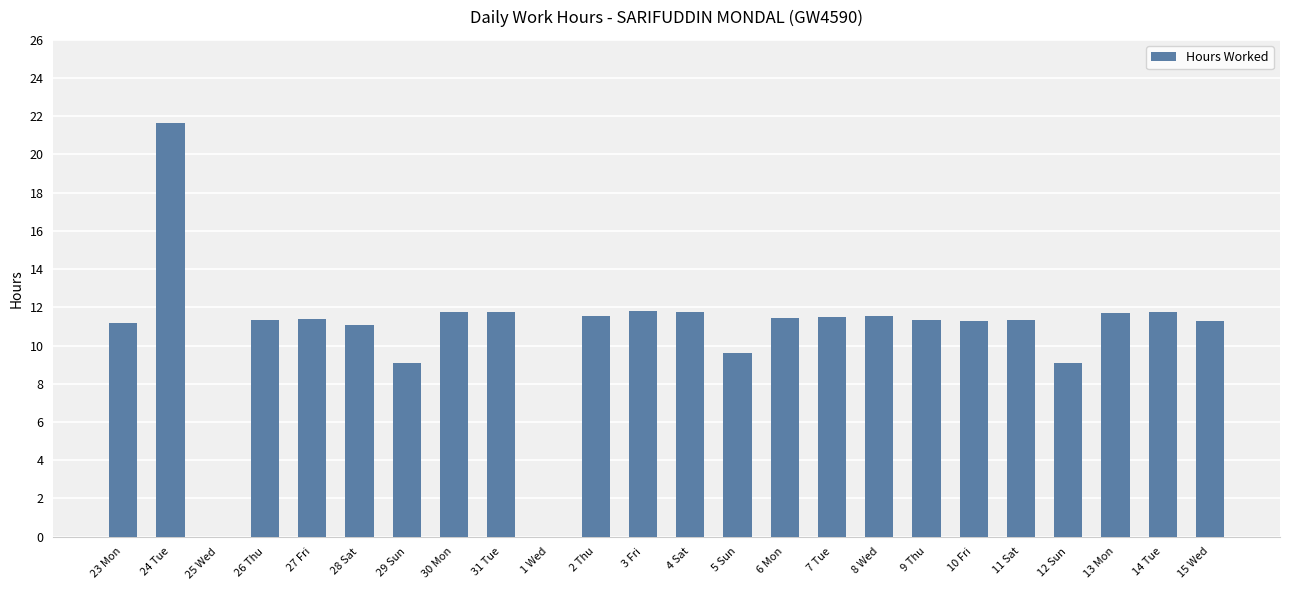

What is the average value?

10.7